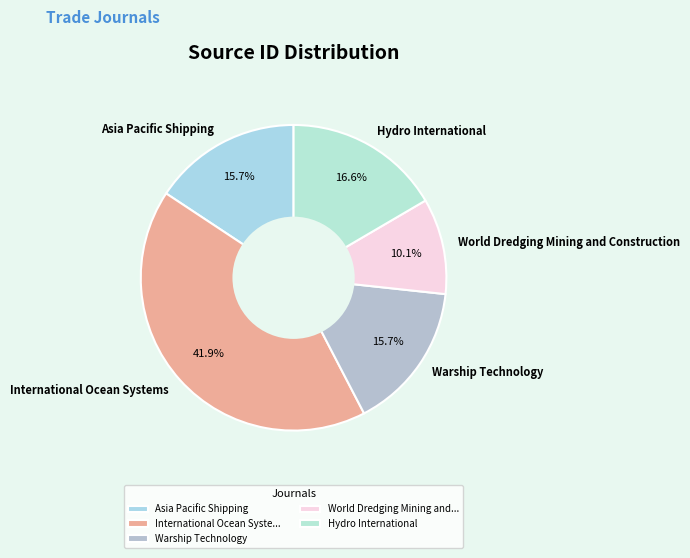

Is it true that International Ocean Systems is 28% of the pie?

False